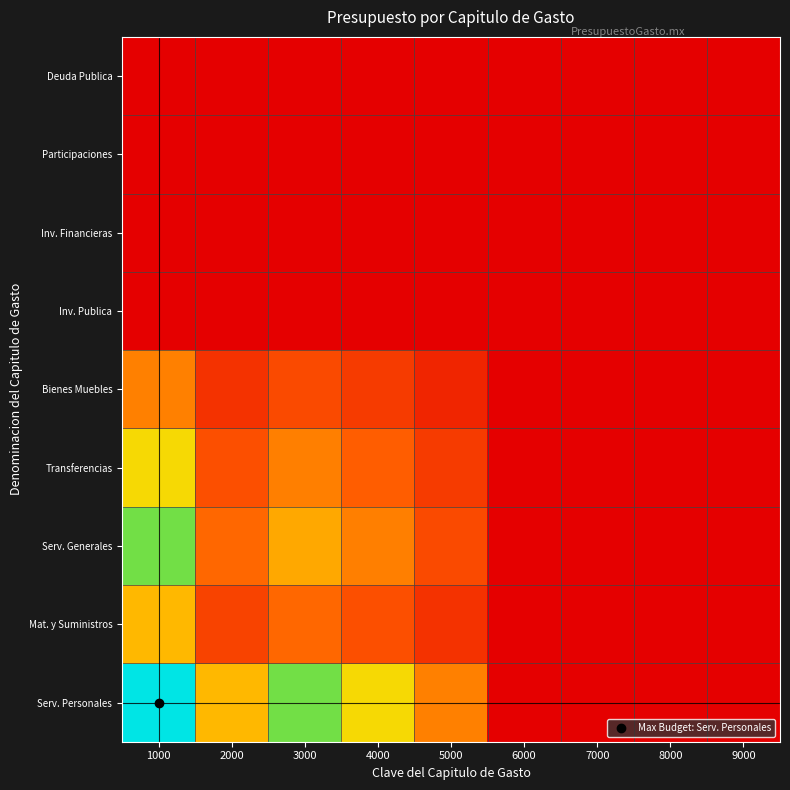

Which category has the lowest value across all series?

6000